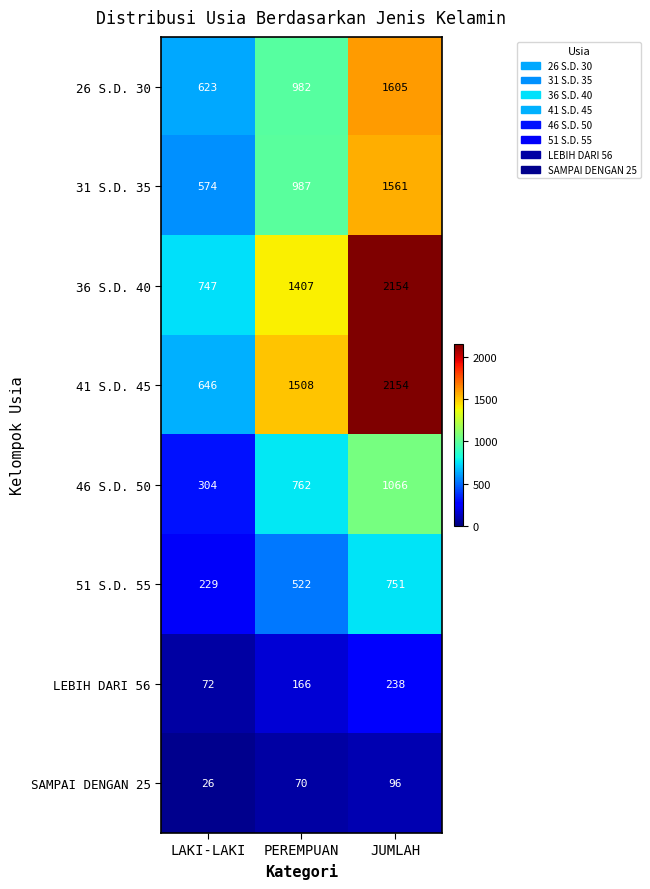

Count the 46 S.D. 50 values in the range 304 to 1066.

3